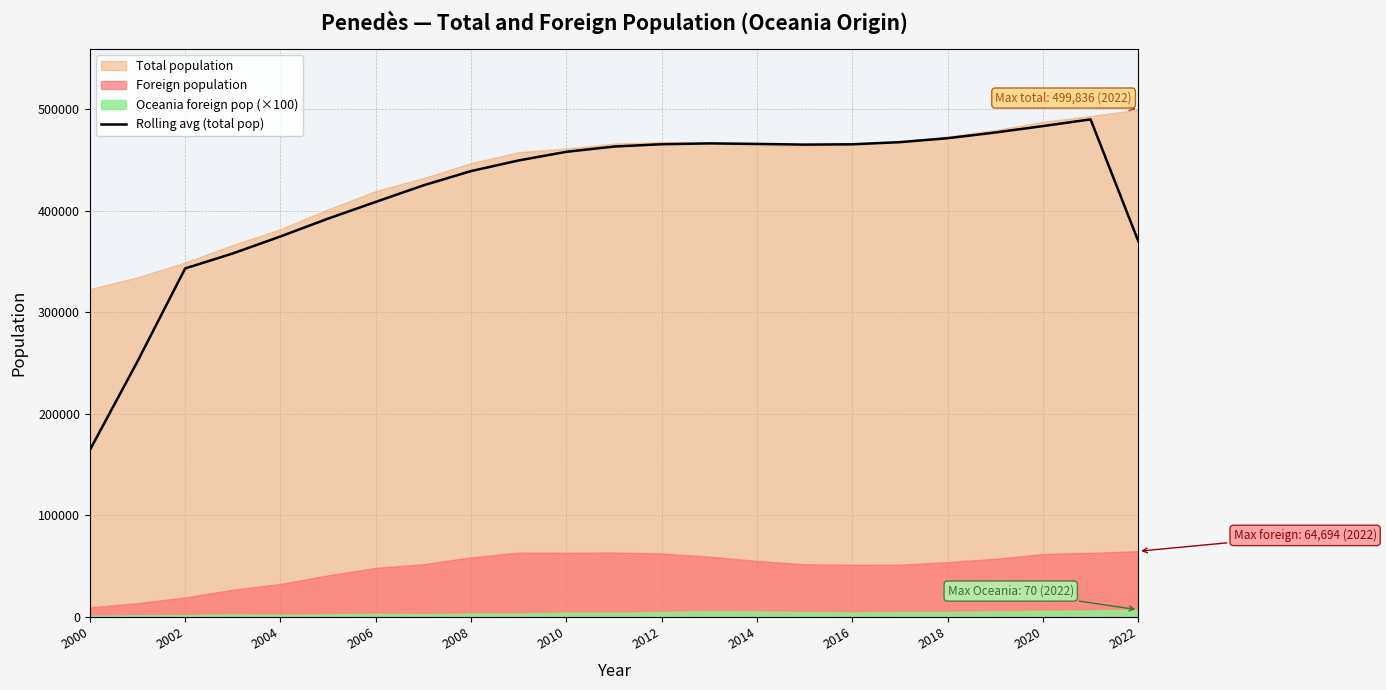

The value of Rolling avg (total pop) at 2004 is 374863.0. True or false?

True